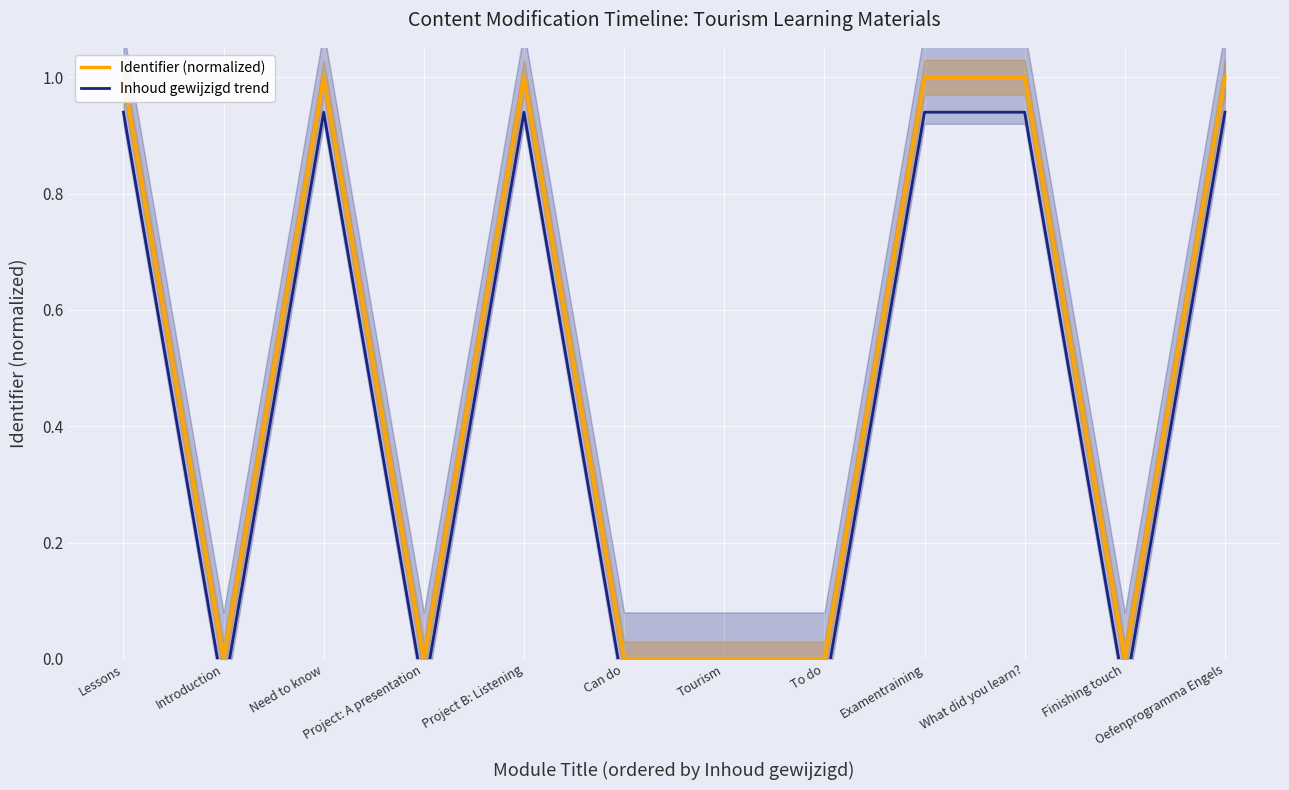

True or false: Identifier (normalized) has a value of 1.0 at Examentraining.

True